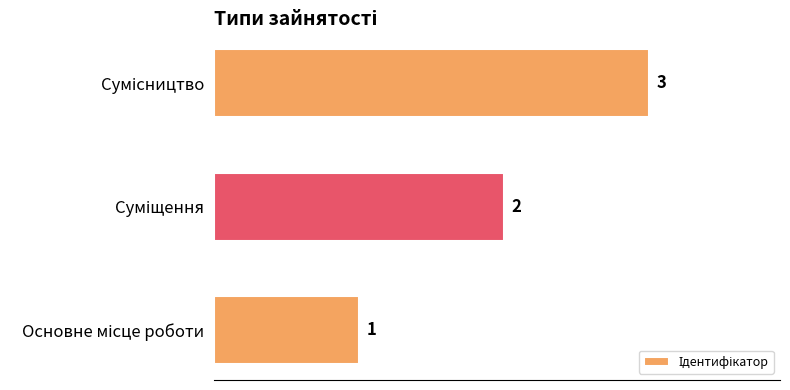

What is the smallest value displayed?

1